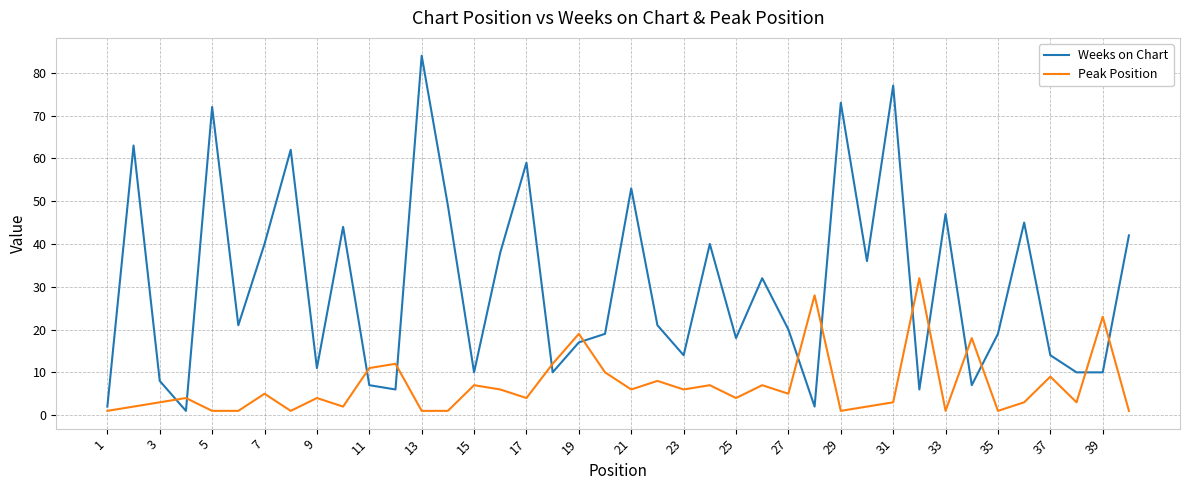

What is the highest value of the Peak Position series?

32